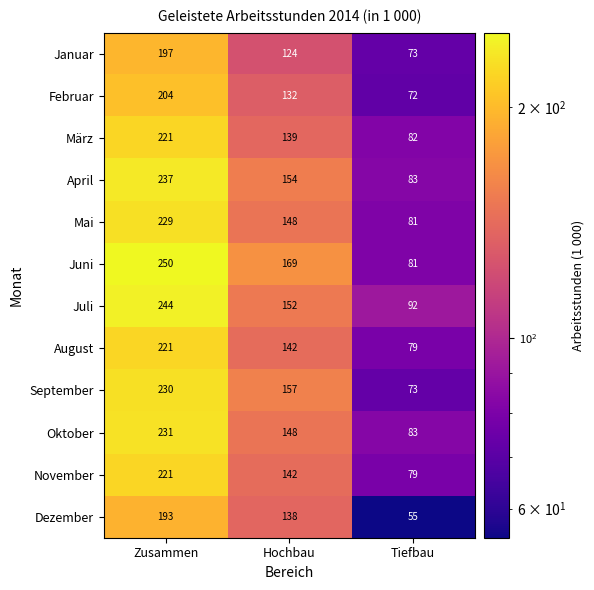

The Juni series shows 81 at Tiefbau. True or false?

True